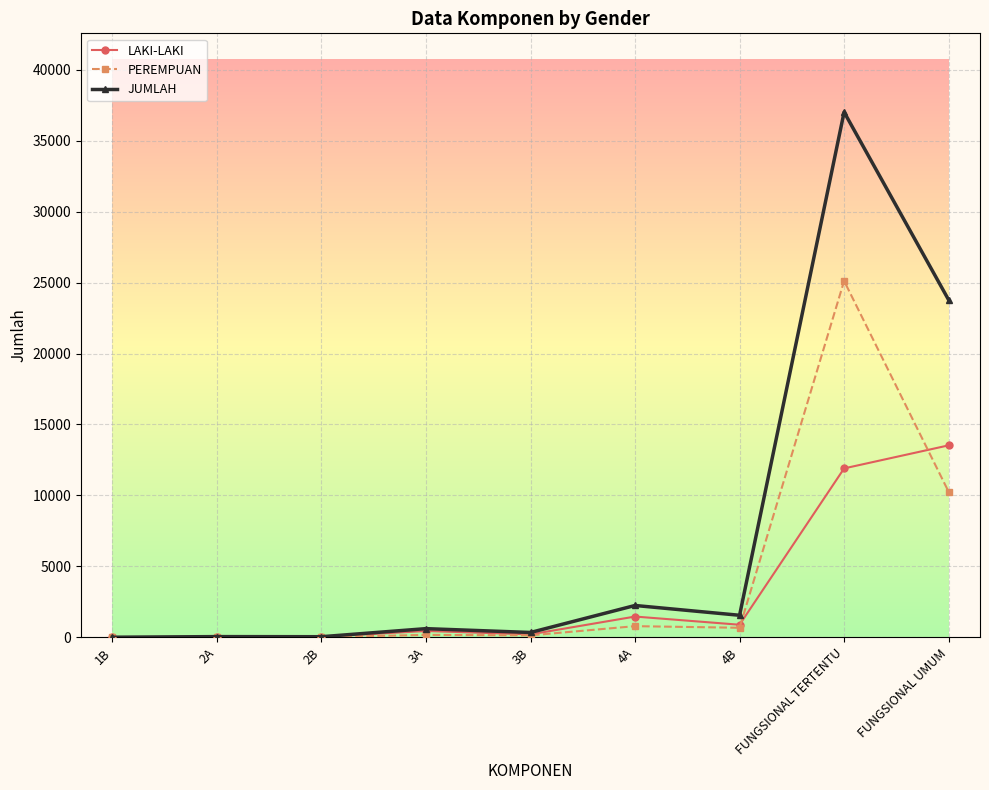

What is the sum of all LAKI-LAKI values?

28474